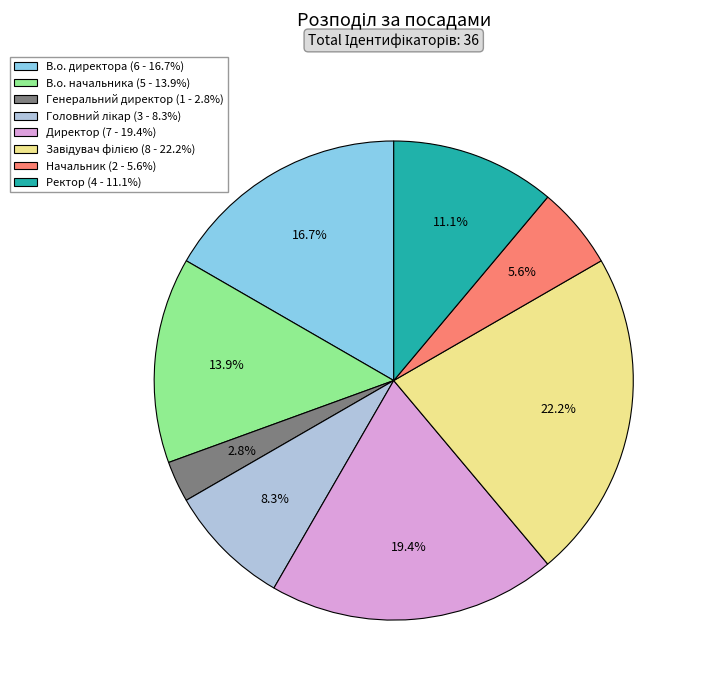

Is there any slice that represents more than half of the pie?

No